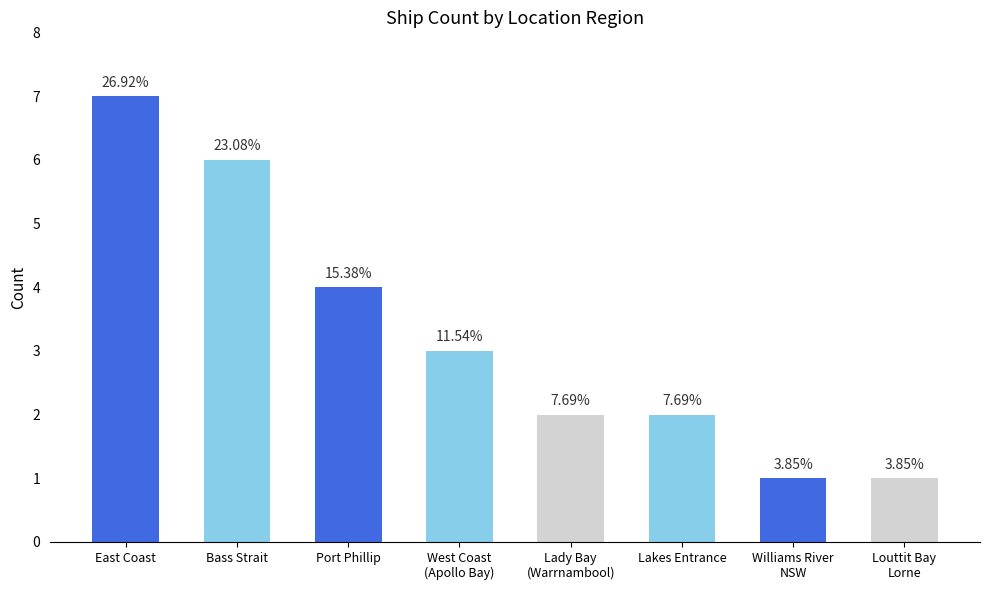

Reading right to left, extract all data points from this chart.

1	1	2	2	3	4	6	7